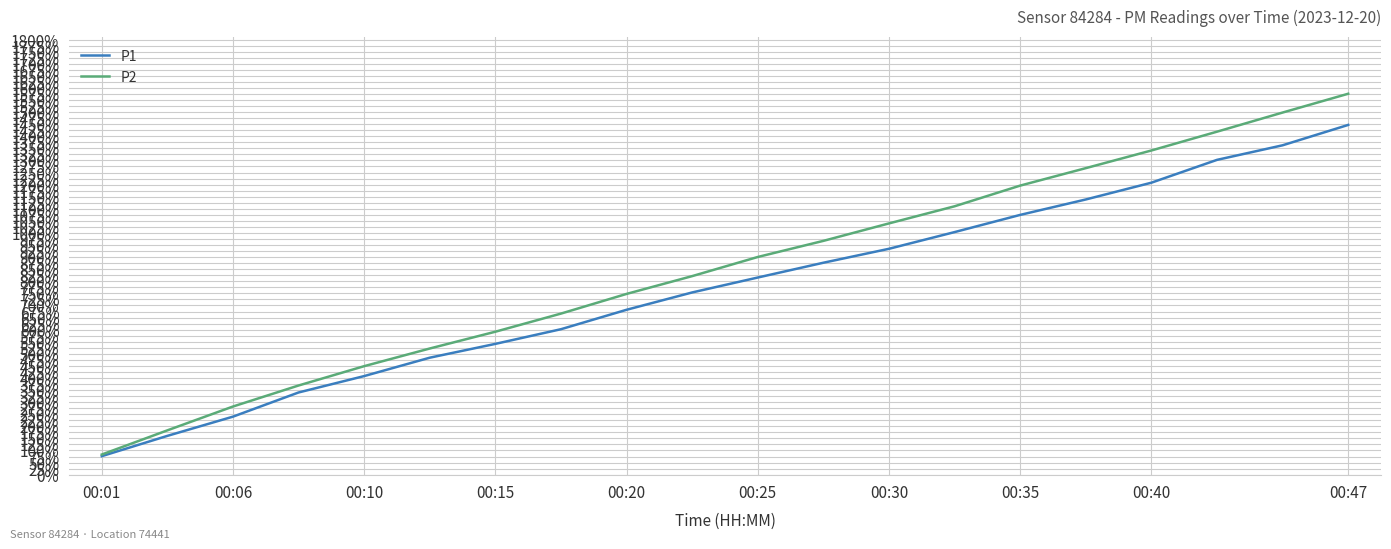

What is the greatest value displayed?

1575.8